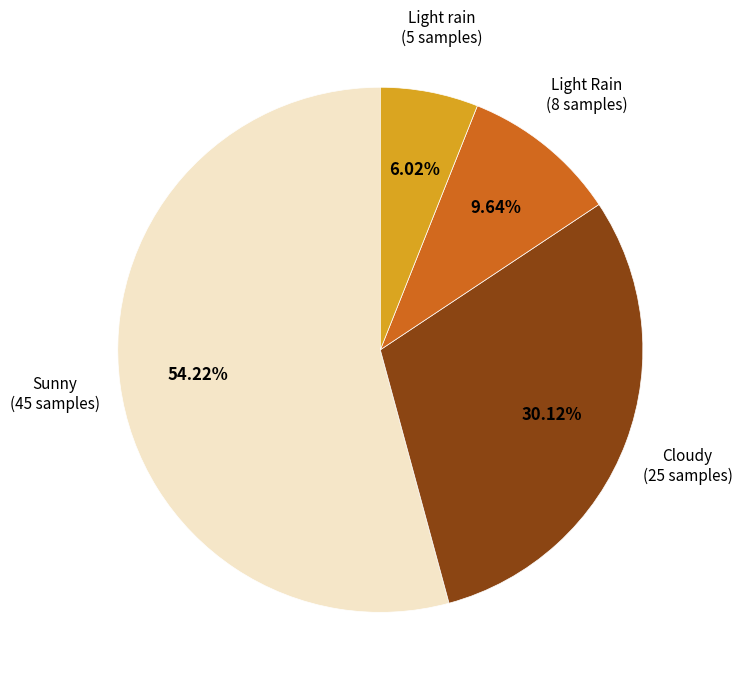

Does any single category account for the majority?

Yes